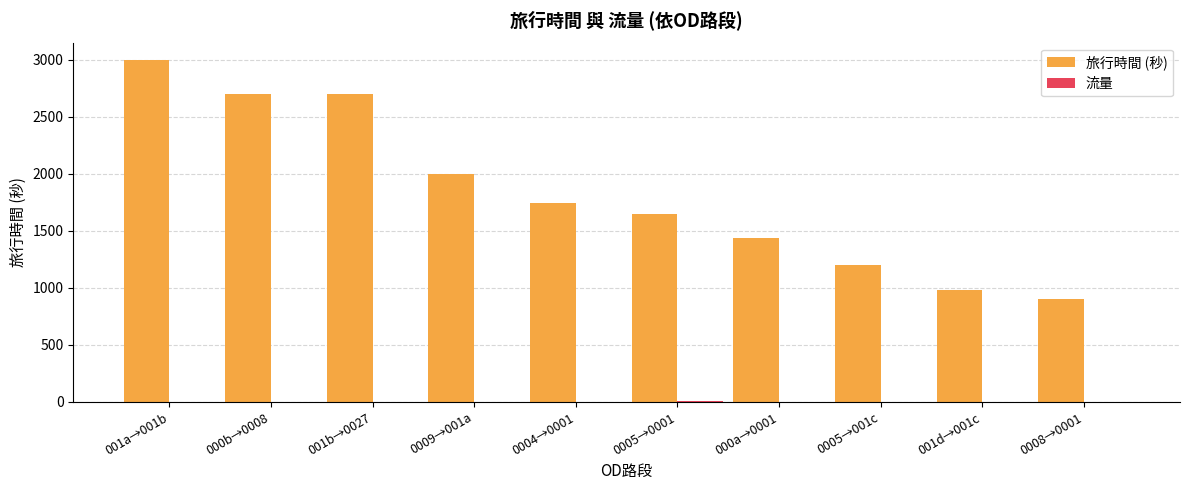

What is the maximum value shown in the chart?

3000